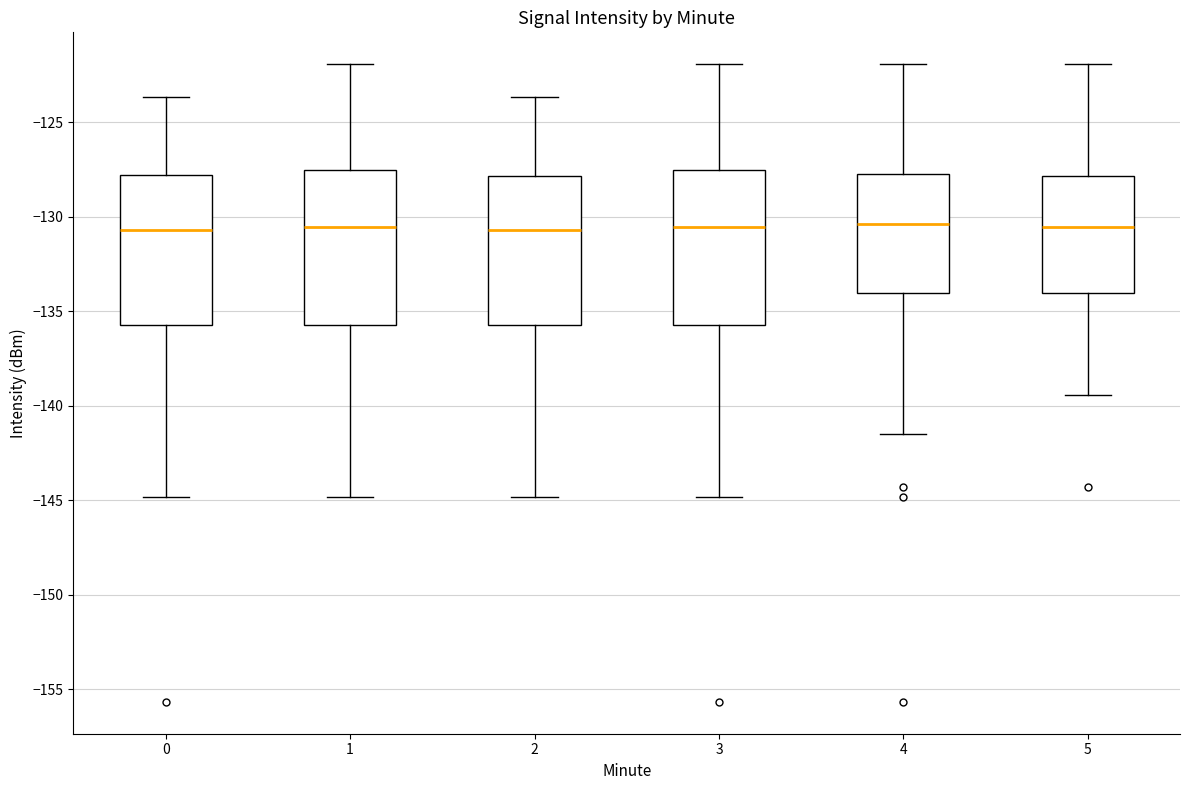

Where is the upper edge of the box at x = 4 on the y-axis? The values are not printed on the chart, so give them approximately, as read against the axis.

-127.5